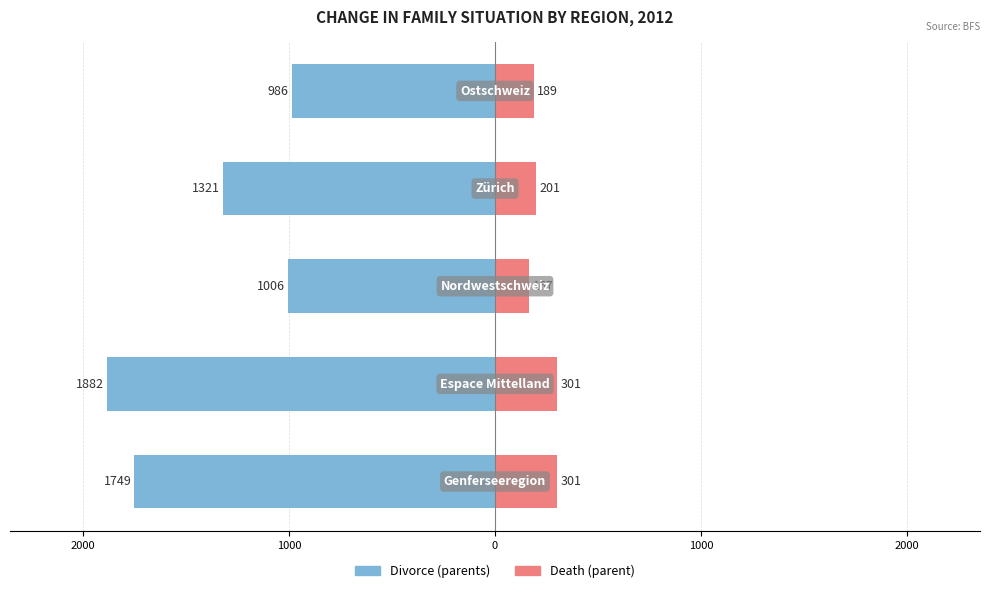

How many distinct data groups are displayed?

2